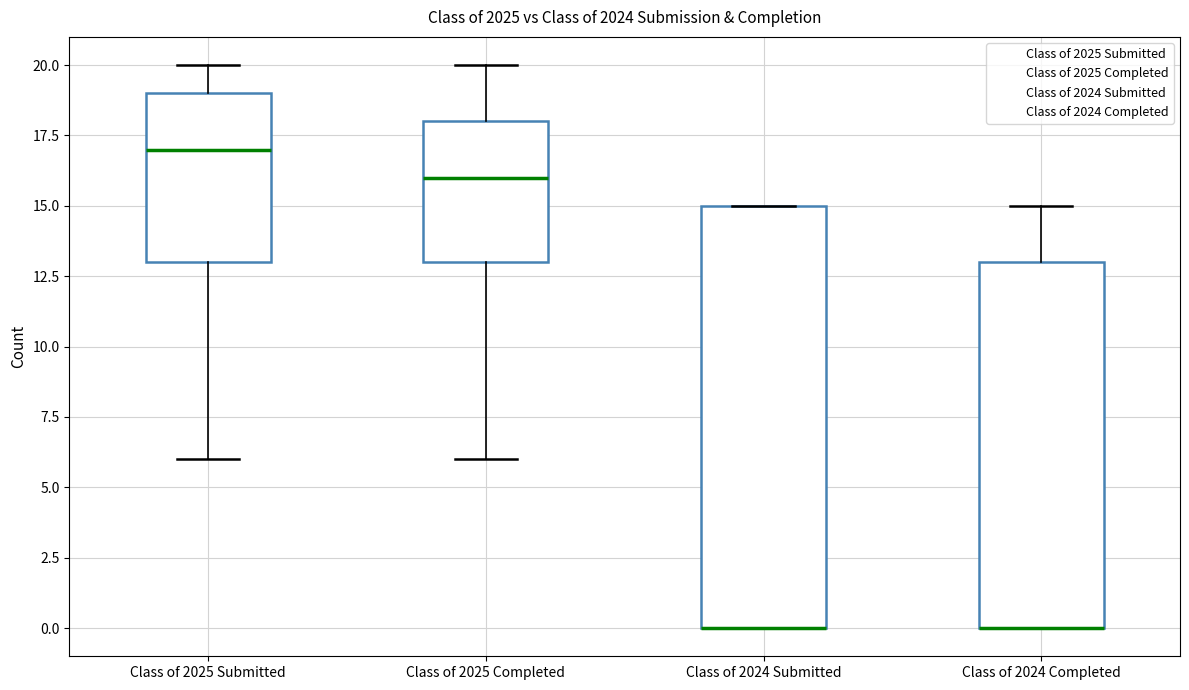

Reading left to right, read every box against the y-axis: the position of its median line, the range the box covers, and the ends of its whiskers. The values are not printed on the chart, so give them approximately, as read against the axis.

Class of 2025 Submitted: median 17, box 13 to 19, whiskers 6 to 20
Class of 2025 Completed: median 16, box 13 to 18, whiskers 6 to 20
Class of 2024 Submitted: median 0 (drawn on the box's lower edge), box 0 to 15, whiskers 0 to 15
Class of 2024 Completed: median 0 (drawn on the box's lower edge), box 0 to 13, whiskers 0 to 15